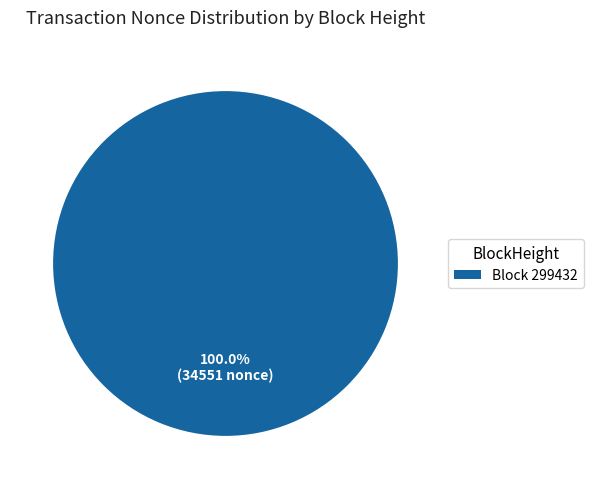

Rank the categories by value from lowest to highest.

Block 299432